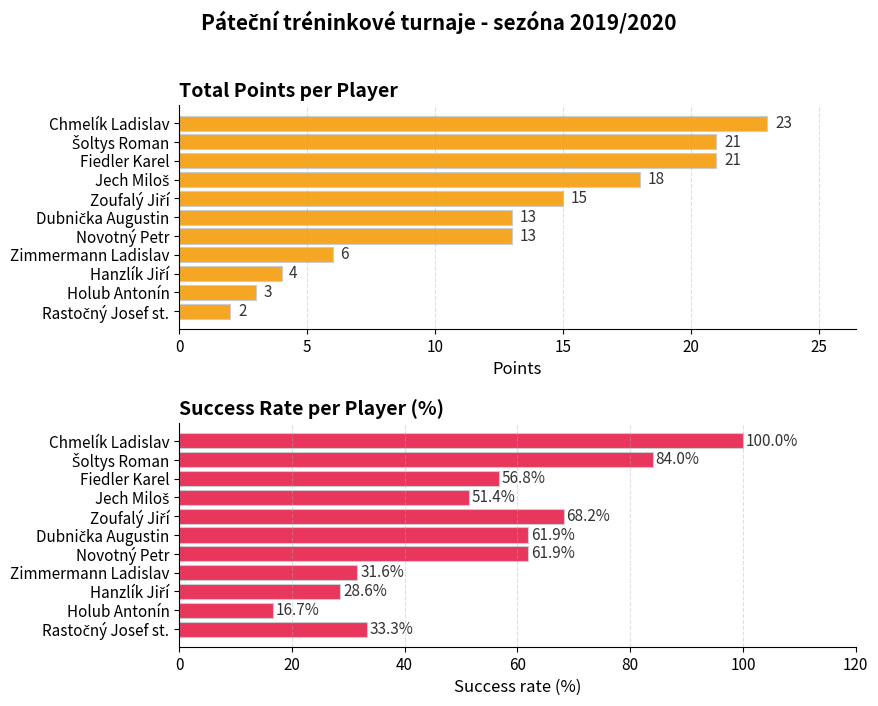

How many bars are there in each group?

2